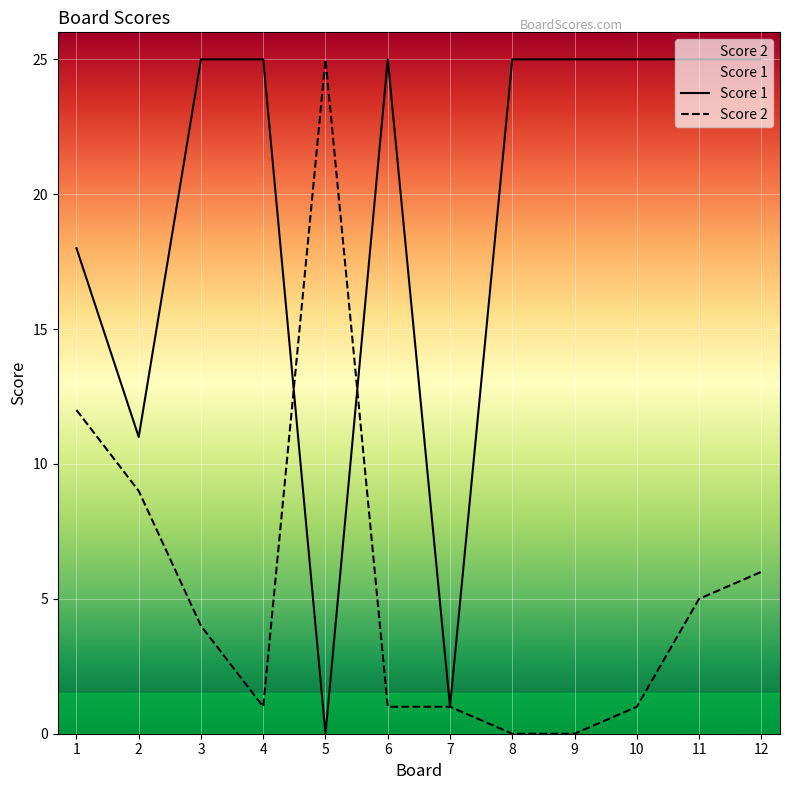

Reading left to right, what are all the values shown in this chart?

Score 1: 1=18	2=11	3=25	4=25	5=0	6=25	7=1	8=25	9=25	10=25	11=25	12=25
Score 2: 1=12	2=9	3=4	4=1	5=25	6=1	7=1	8=0	9=0	10=1	11=5	12=6